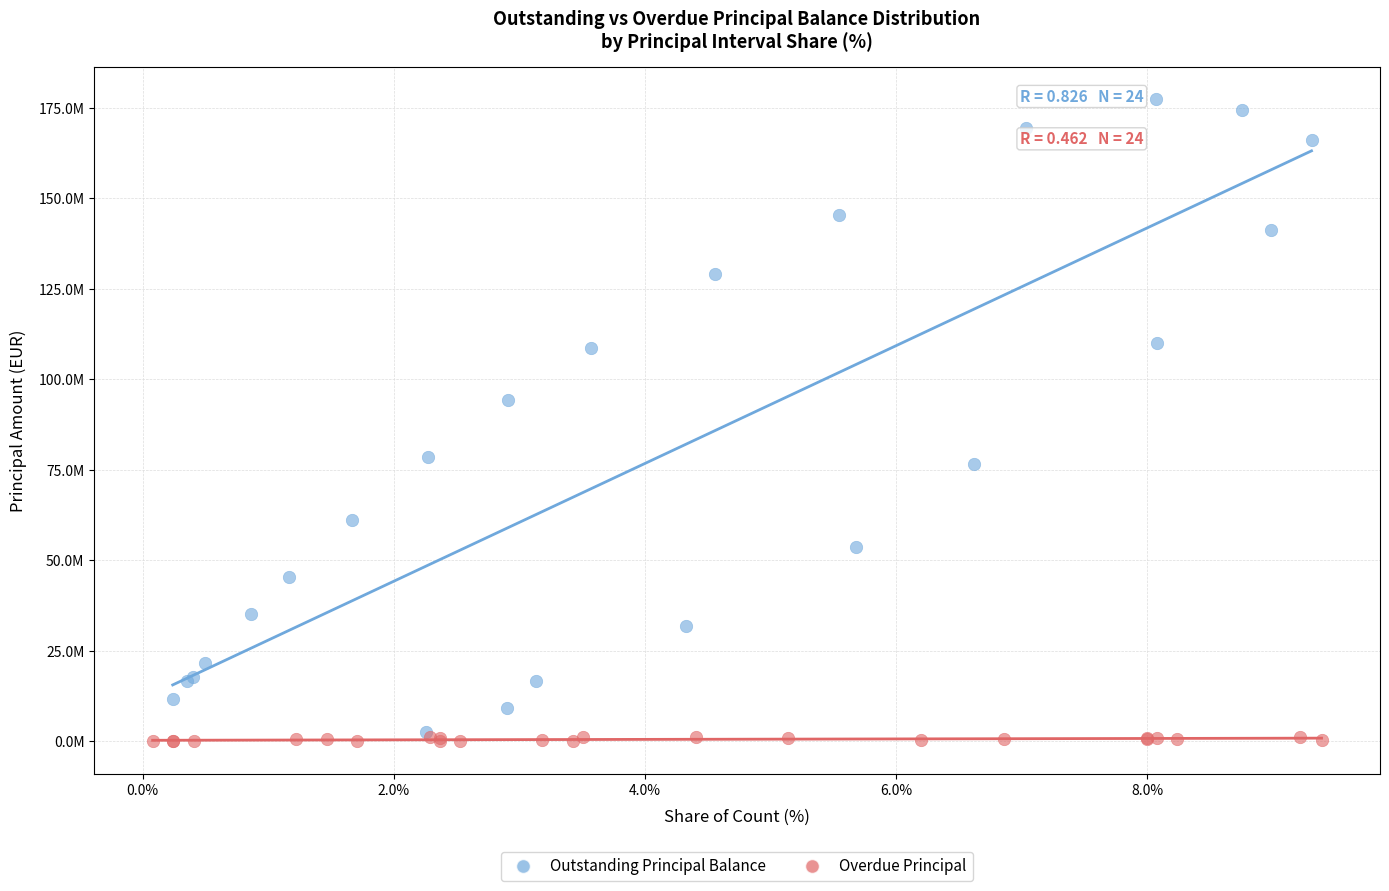

What are all the series names shown in the legend?

Outstanding Principal Balance, Overdue Principal